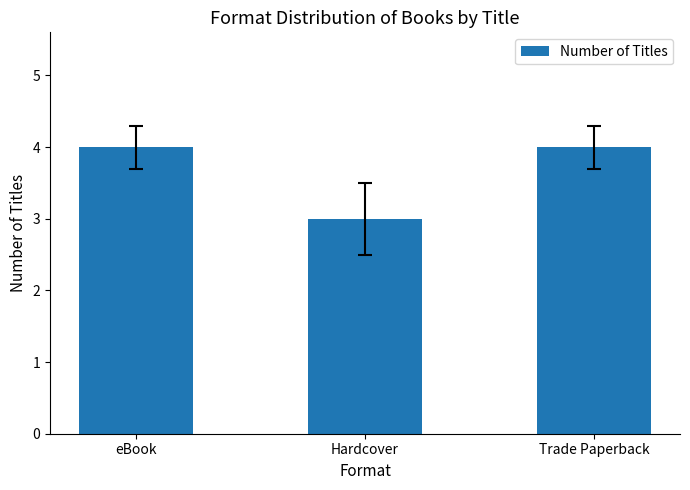

Reading left to right, what are all the values shown in this chart?

eBook=4	Hardcover=3	Trade Paperback=4